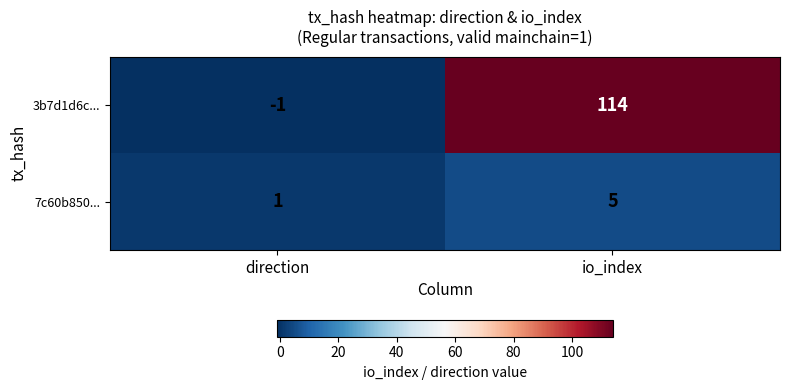

At which category is the sum across all series the highest?

io_index